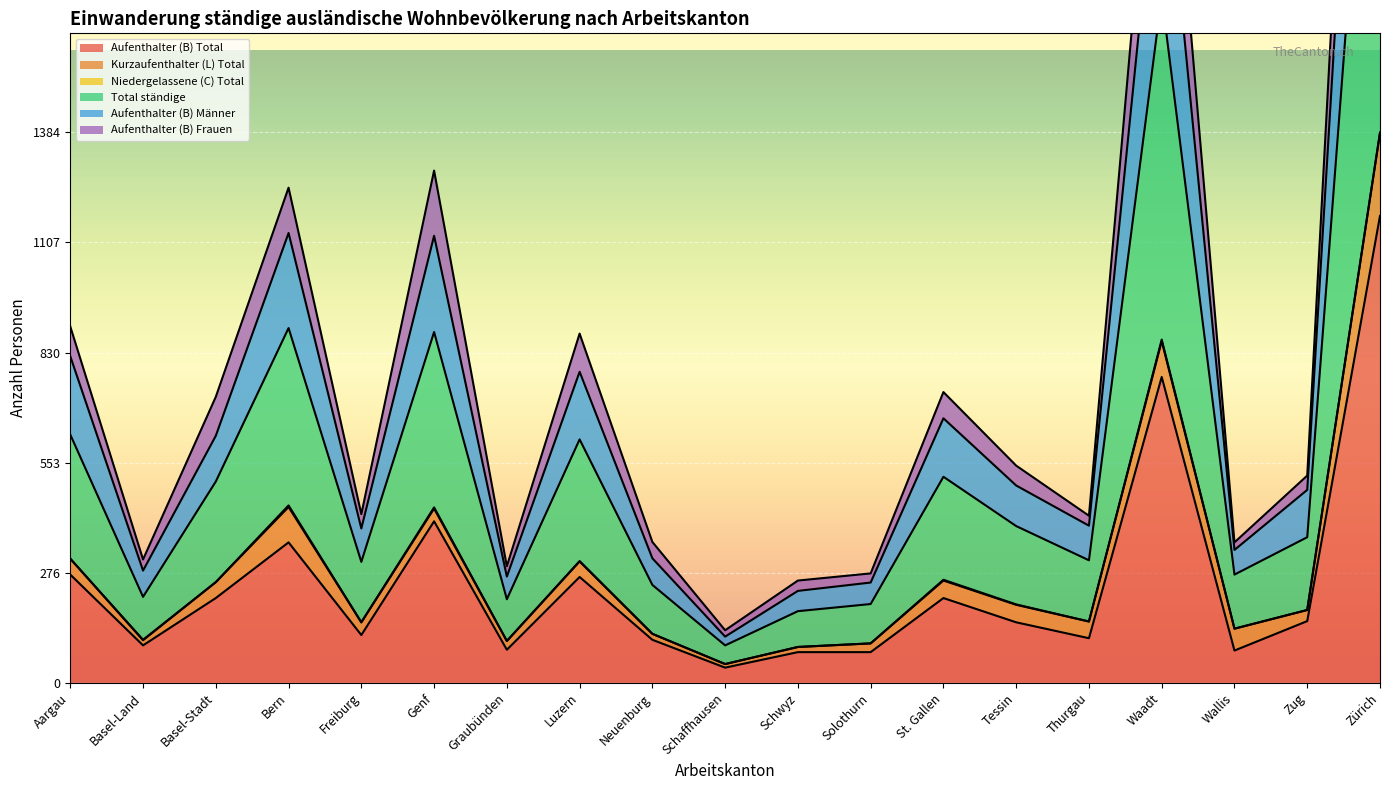

What is the minimum value shown in the chart?

38